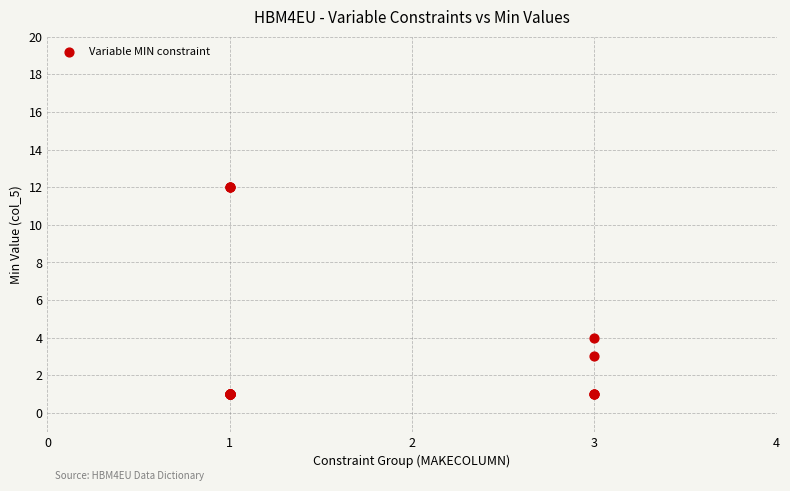

What Y value in the scatter plot is closest to 6?

4